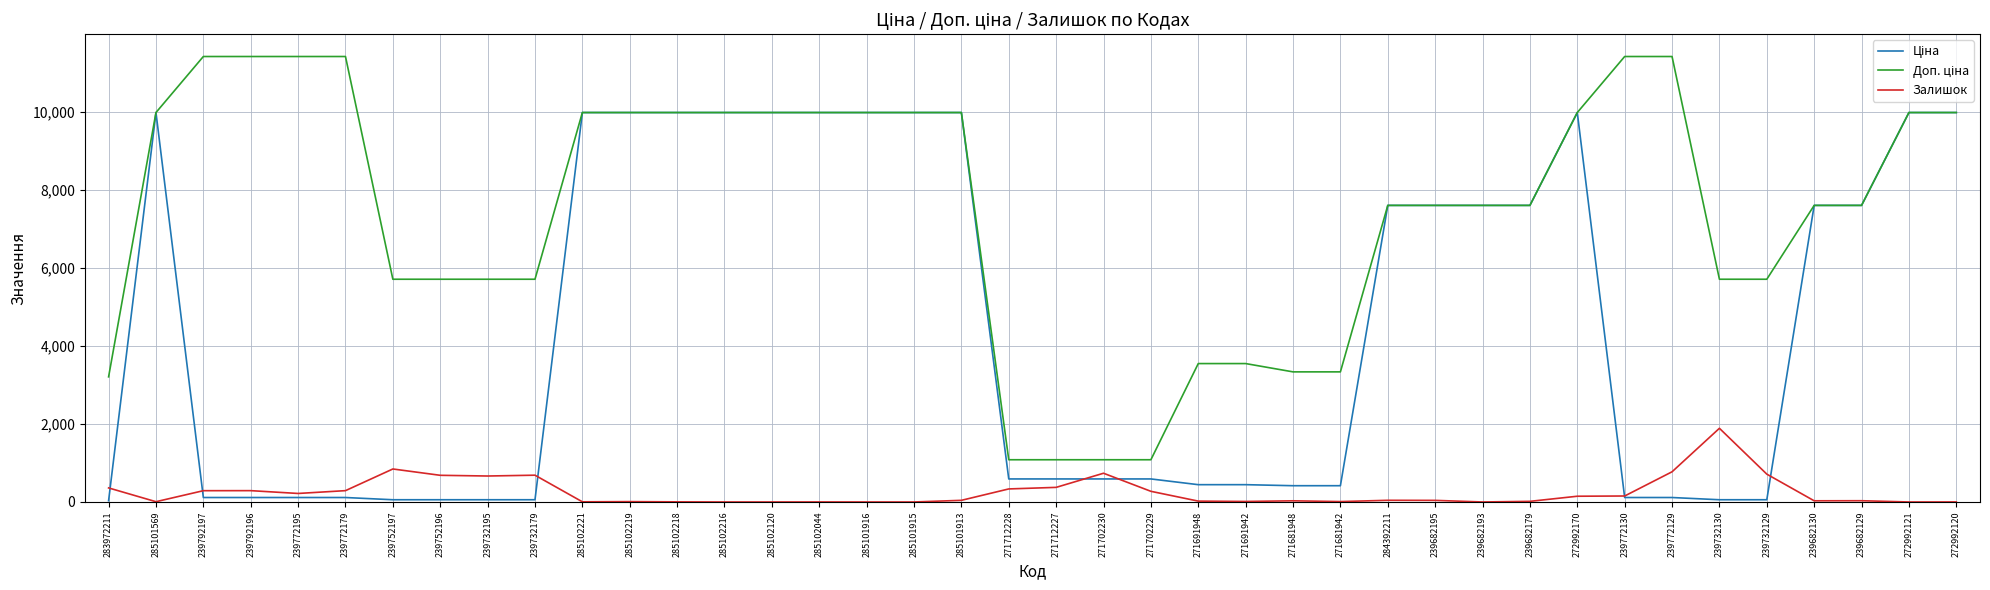

Which category has the highest value in the Залишок series?

239732130